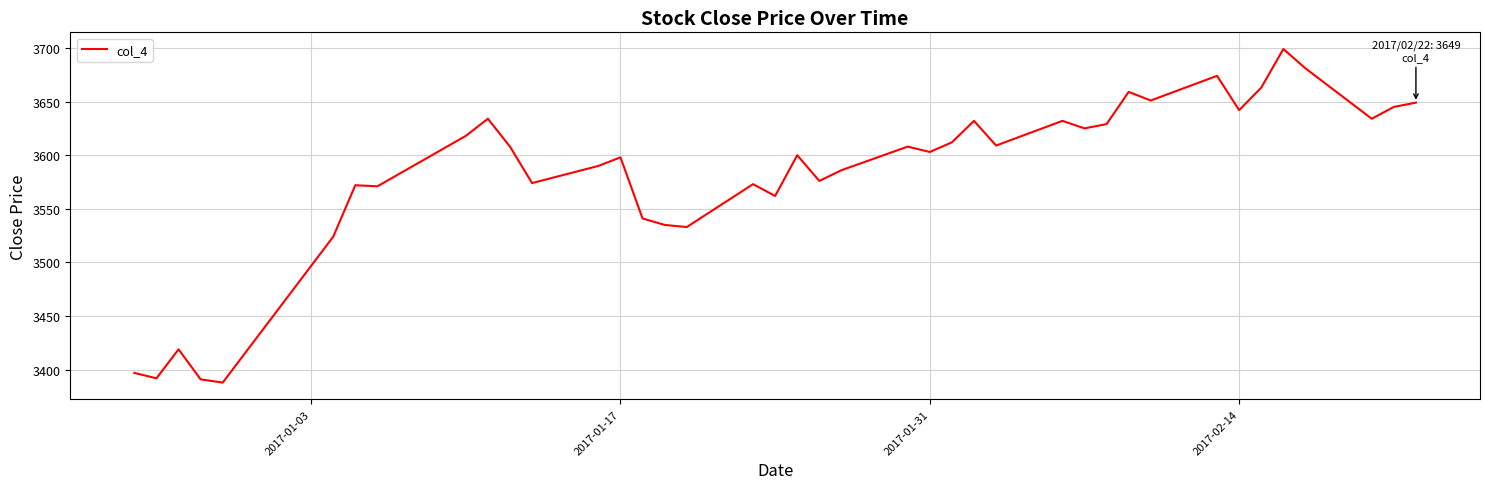

What is the minimum value shown in the chart?

3388